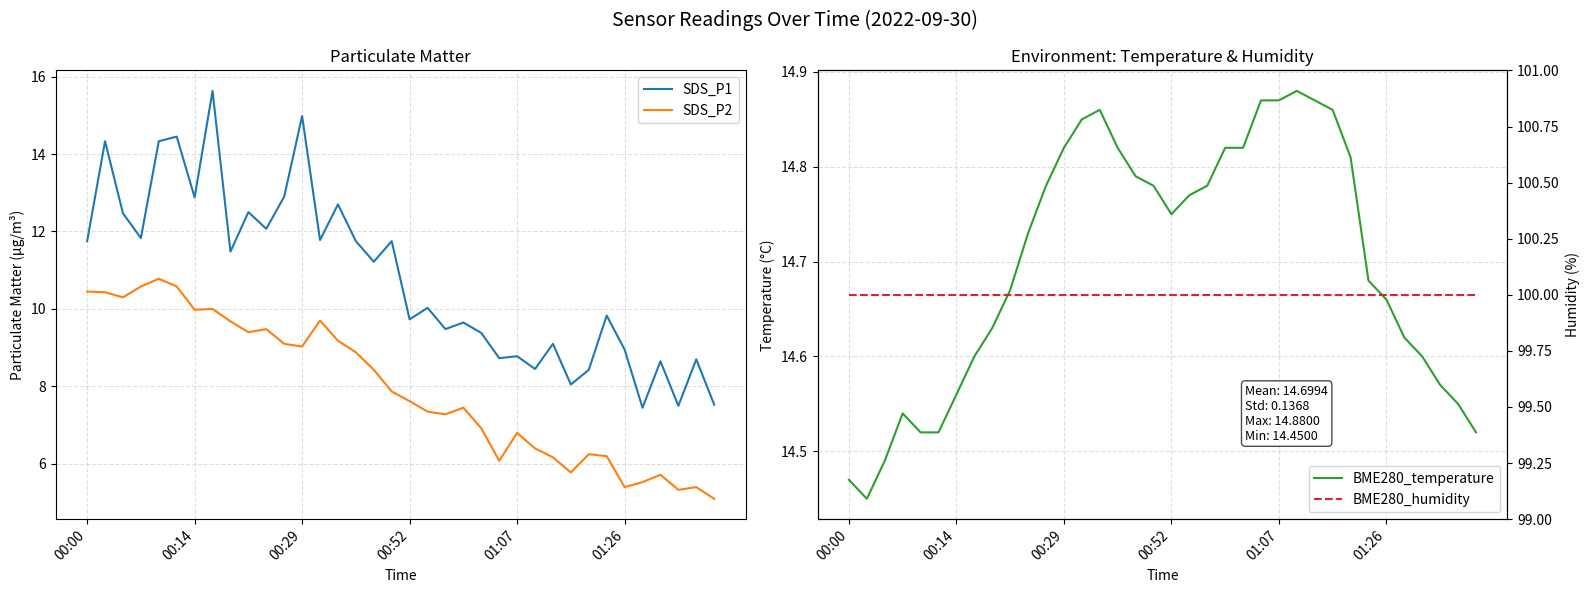

True or false: SDS_P1 and SDS_P2 intersect in this chart.

False